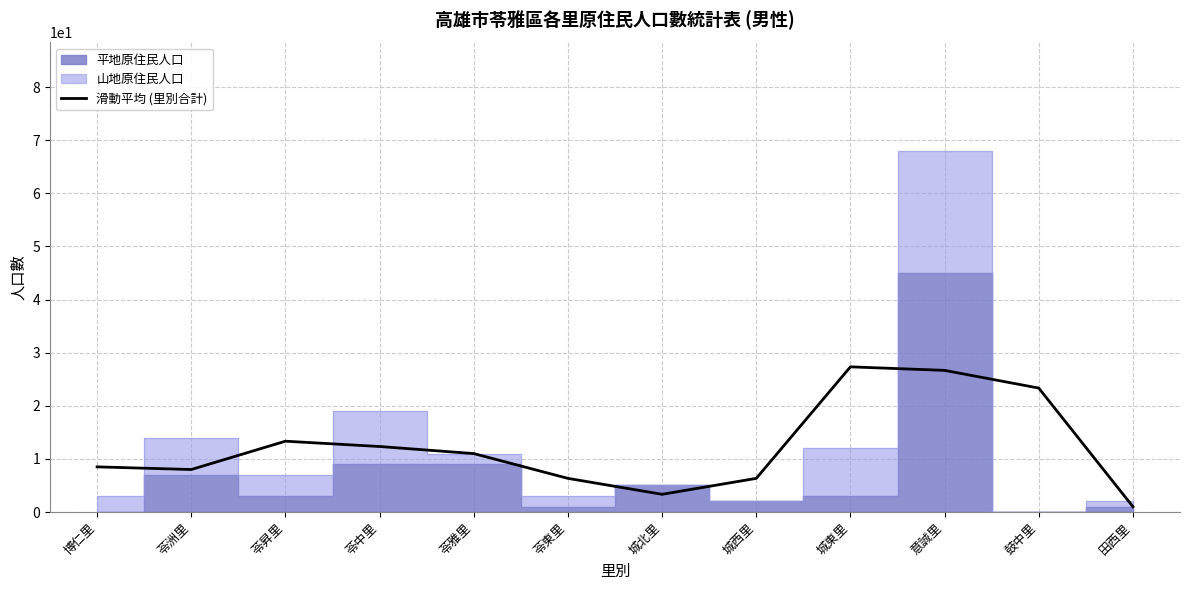

Rank the categories by value from highest to lowest.

城東里, 意誠里, 鼓中里, 苓昇里, 苓中里, 苓雅里, 博仁里, 苓洲里, 苓東里, 城西里, 城北里, 田西里